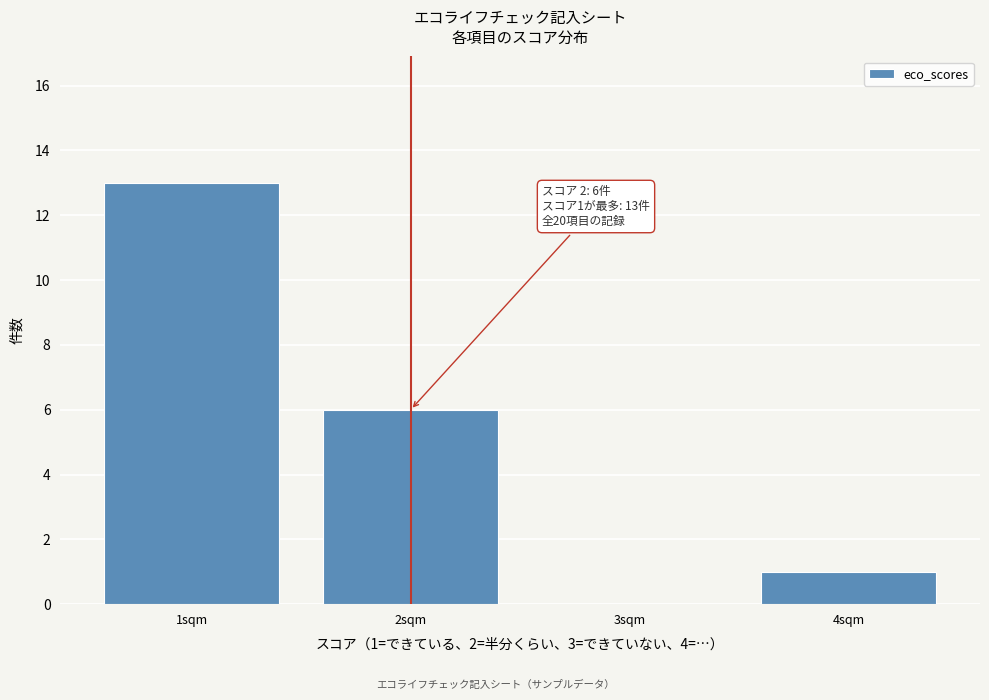

Reading left to right, transcribe all the data shown in this chart.

1sqm=13	2sqm=6	3sqm=0	4sqm=1